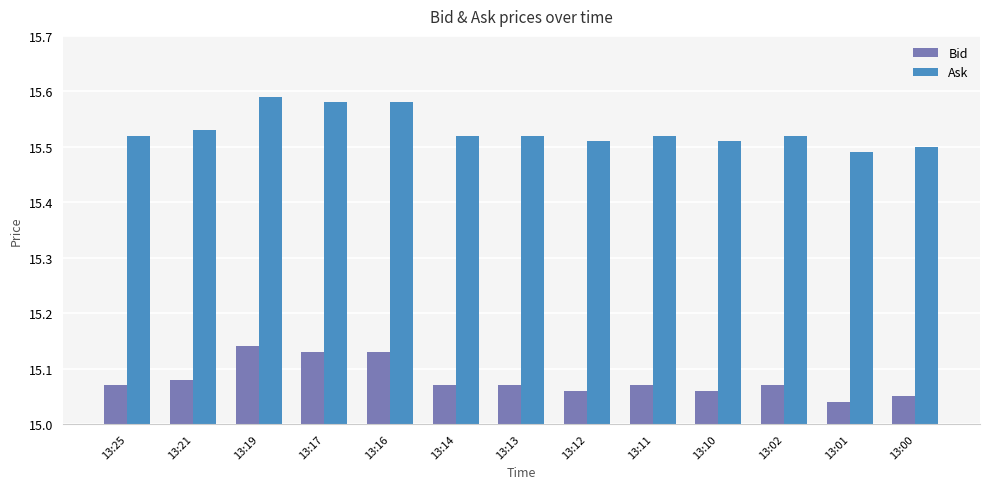

How many Ask values are between 15 and 16?

13